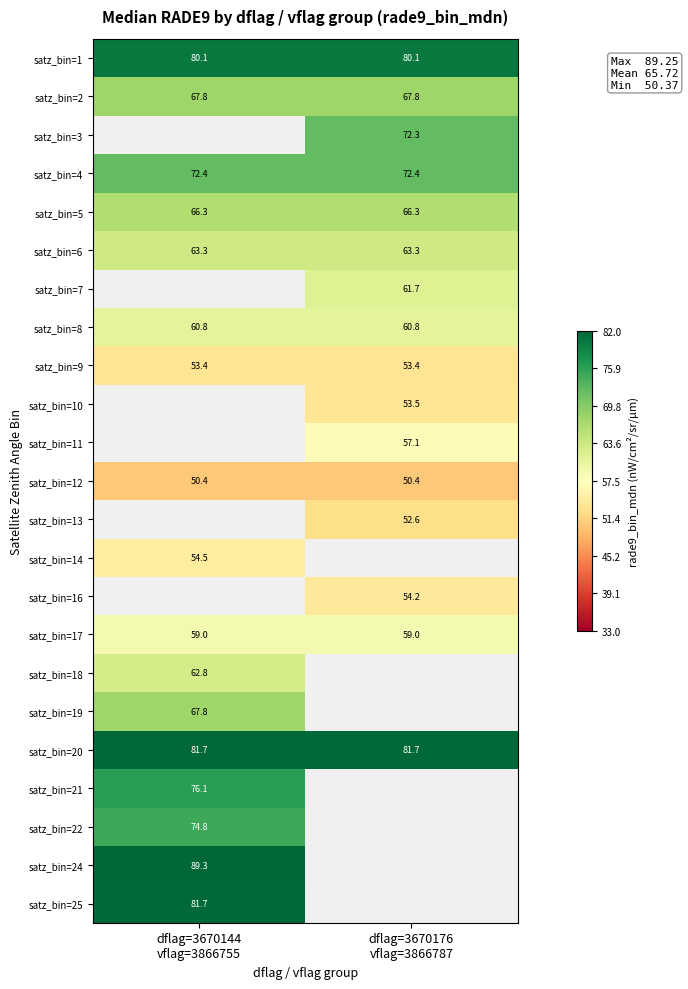

What is the minimum value for satz_bin=5?

66.3